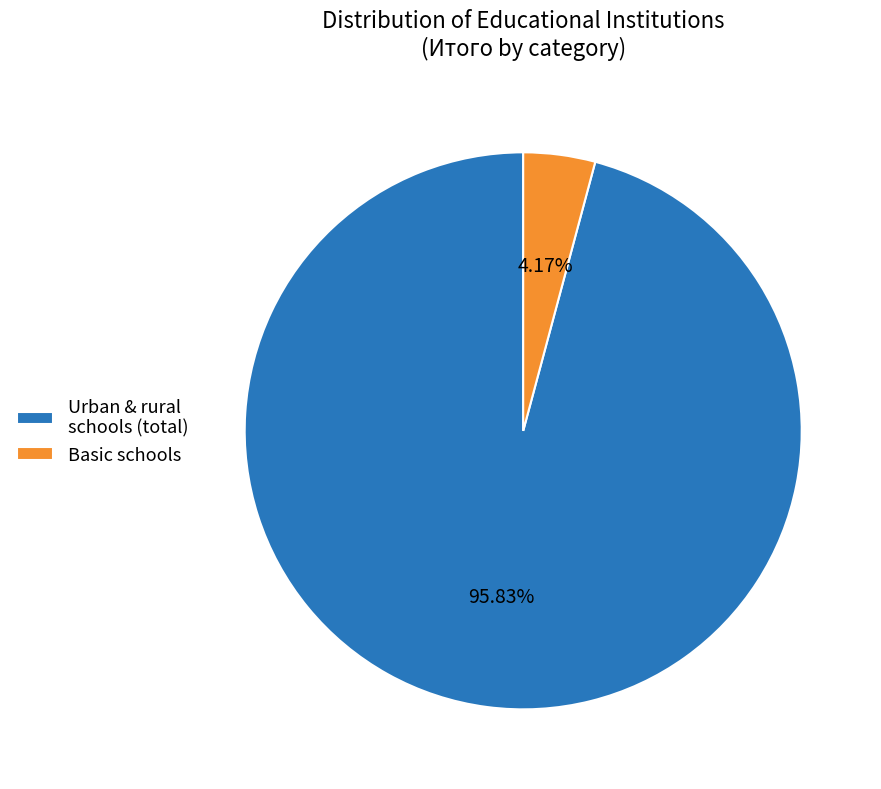

Which category accounts for the majority?

Urban & rural schools (total)